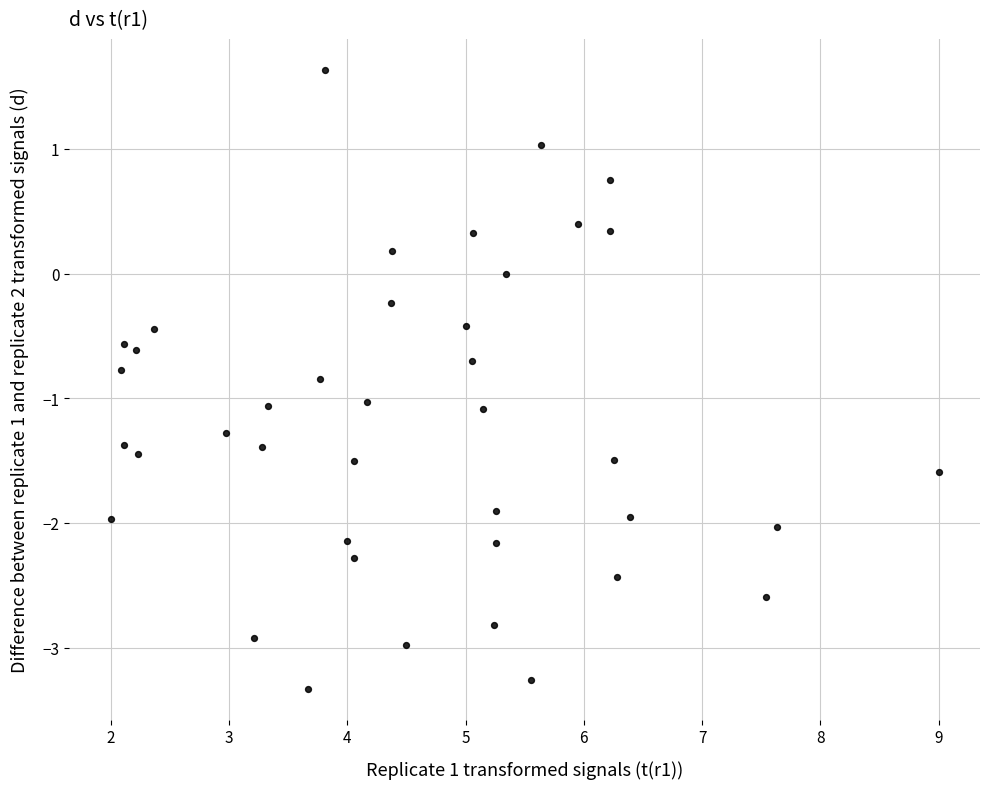

What is the range of X values (max minus min)?

7.0